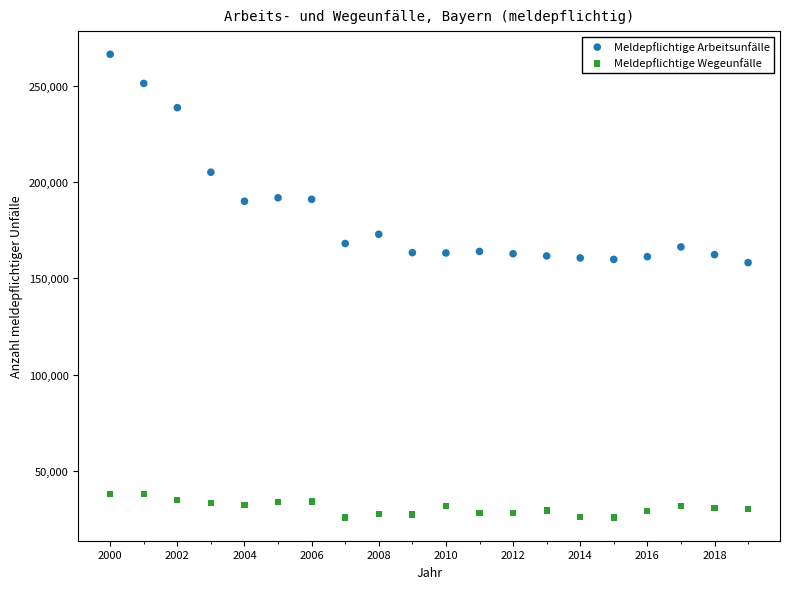

Across all data points, what is the range of X values (max minus min)?

19